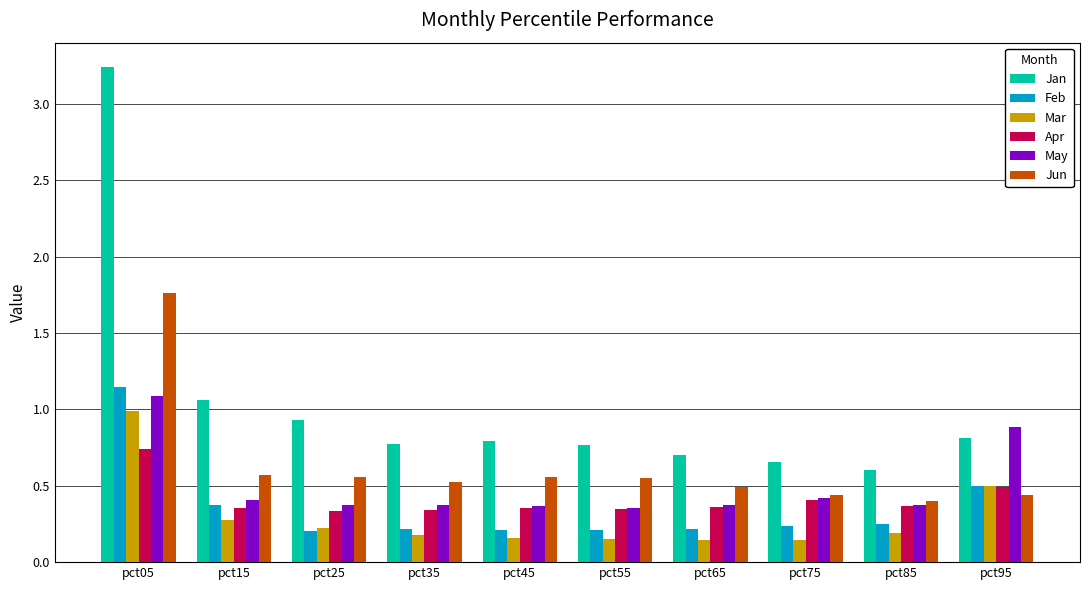

Between pct15 and pct35, which series saw the biggest shift?

Jan